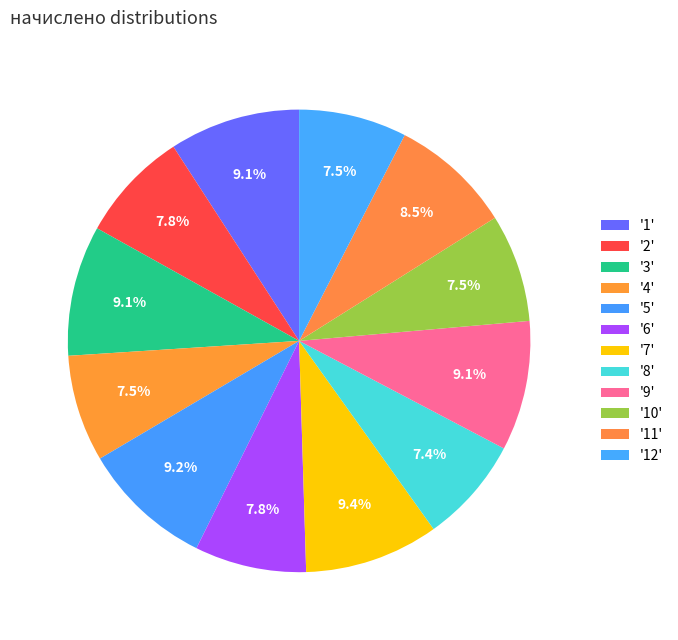

How many segments does this pie chart have?

12